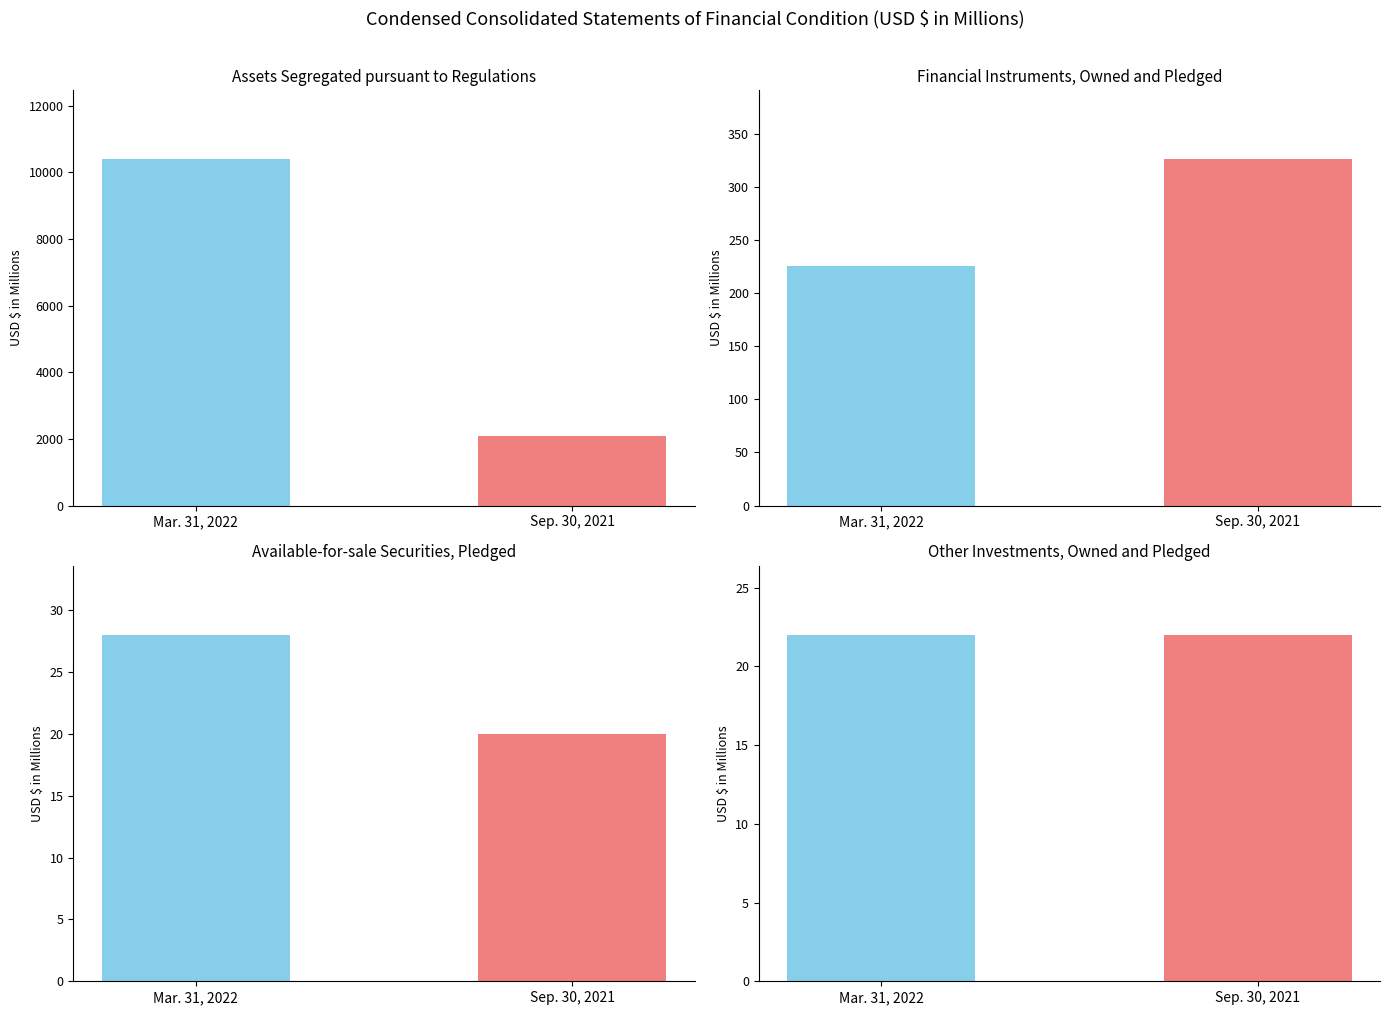

Reading left to right, what are all the values shown in this chart?

Mar. 31, 2022: Assets segregated
pursuant to regulations=10394	Financial instruments,
owned and pledged=225	Available-for-sale
securities, pledged=28	Other investments,
owned and pledged=22
Sep. 30, 2021: Assets segregated
pursuant to regulations=2100	Financial instruments,
owned and pledged=326	Available-for-sale
securities, pledged=20	Other investments,
owned and pledged=22